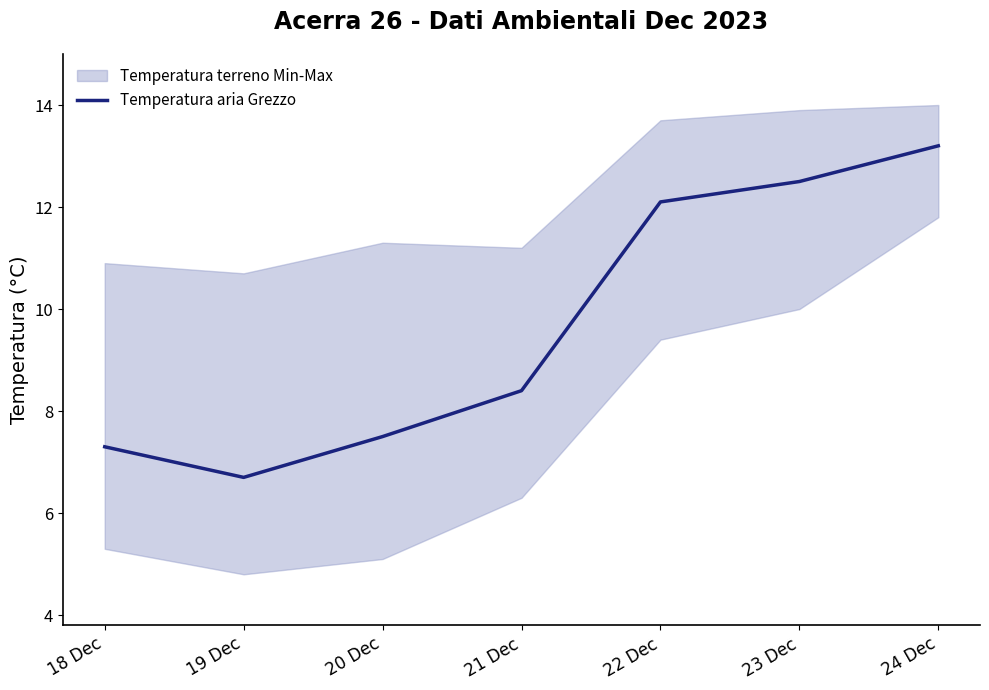

Where is the data nearest to the value 9?

21 Dec